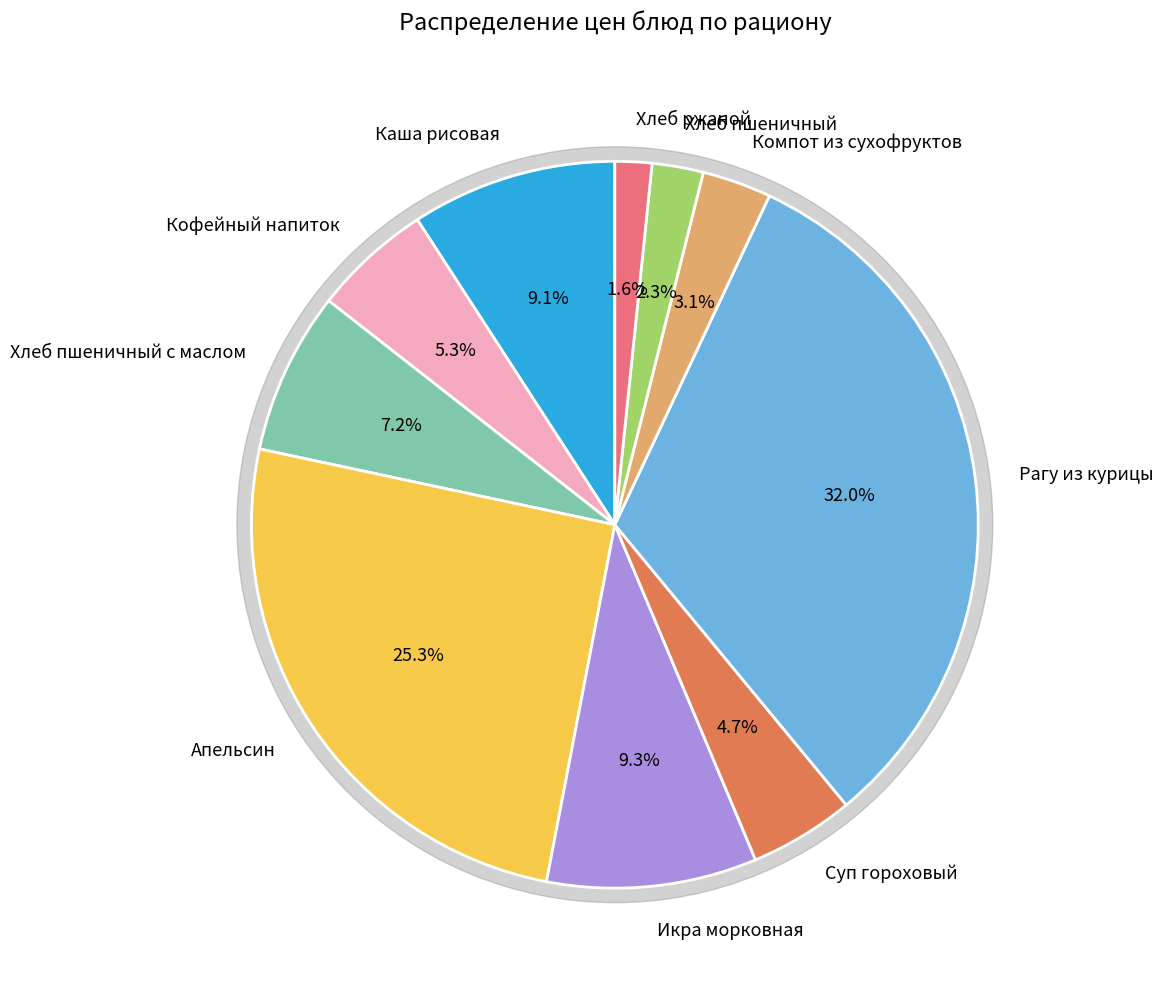

What is the largest slice in the pie chart?

Рагу из курицы